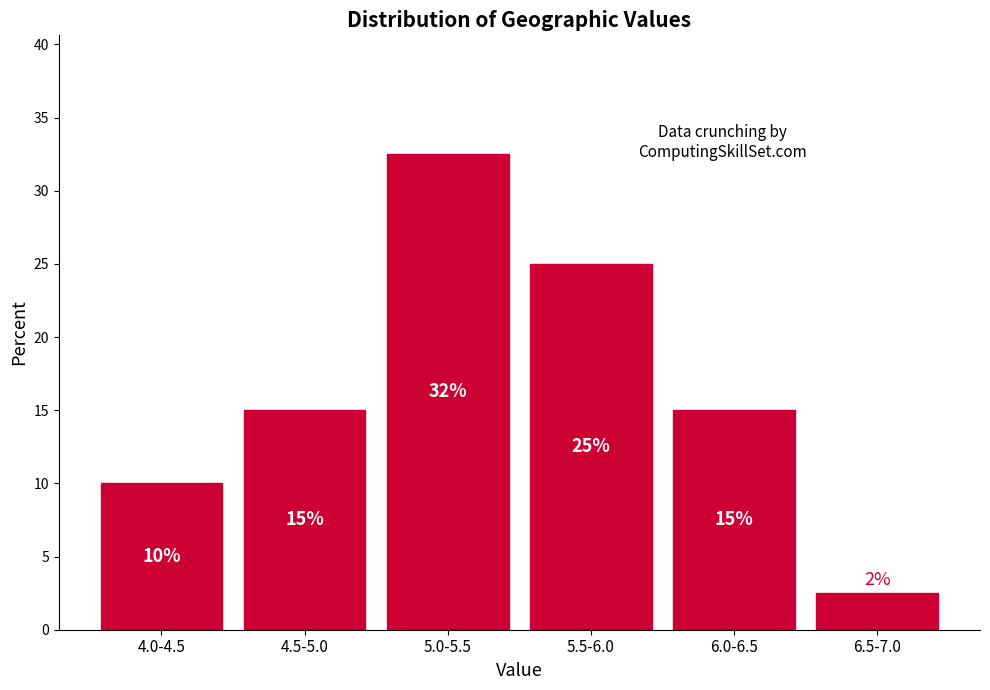

What is the value of the 2nd bar from the left?

15.0